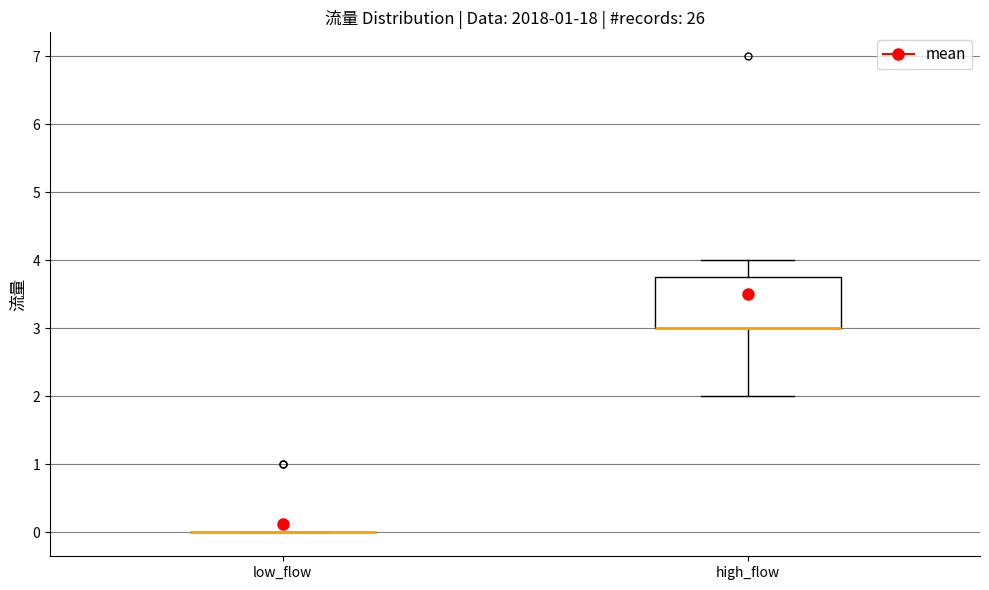

Reading left to right, read every box against the y-axis: the position of its median line, the range the box covers, and the ends of its whiskers. The values are not printed on the chart, so give them approximately, as read against the axis.

low_flow: box collapsed to a line at 0.0, whiskers 0.0 to 0.0
high_flow: median 3.0 (drawn on the box's lower edge), box 3.0 to 3.8, whiskers 2.0 to 4.0